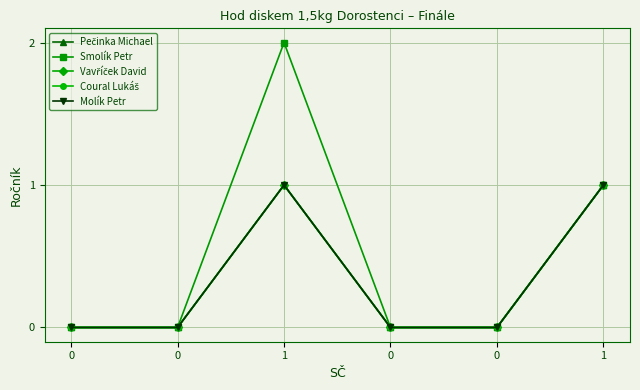

True or false: Pečinka Michael has more than 0 points higher than both neighbors.

True